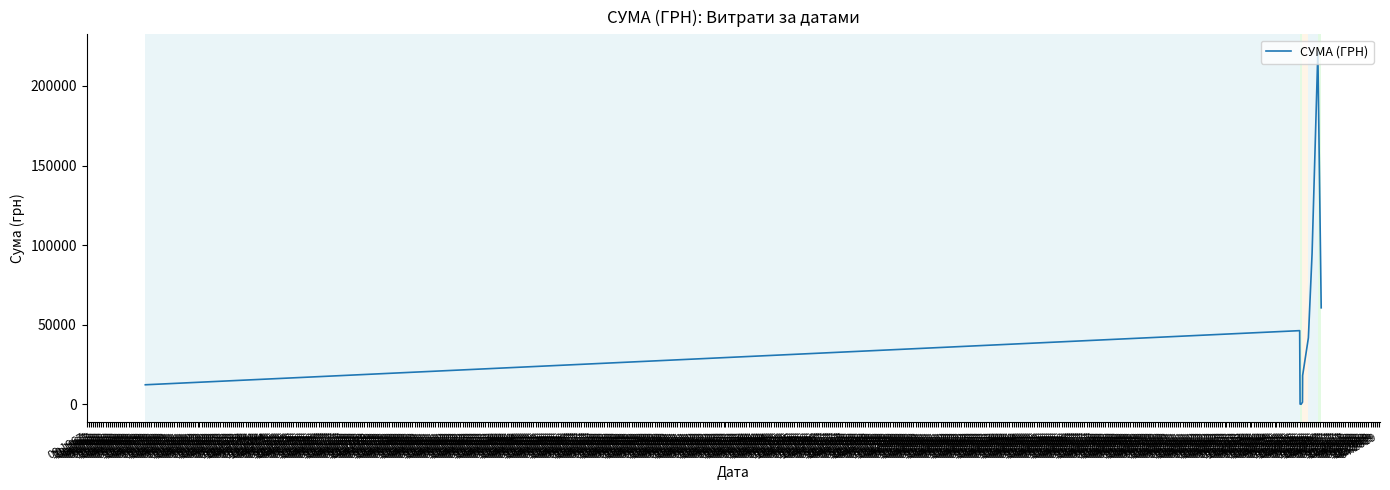

What is the difference between the maximum and minimum values?

221347.3